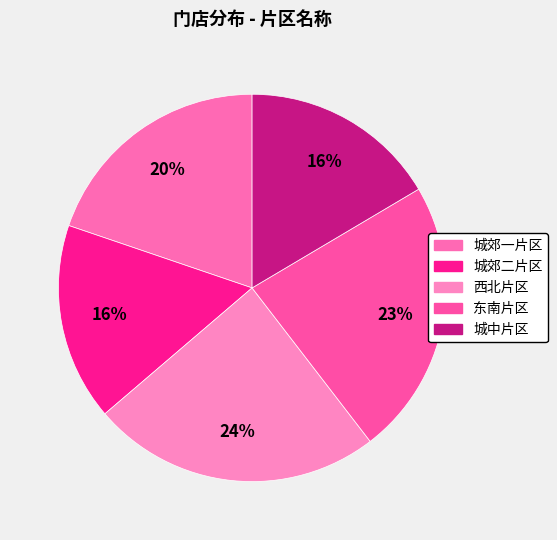

What is the change in value from 城郊一片区 to 西北片区?

+4